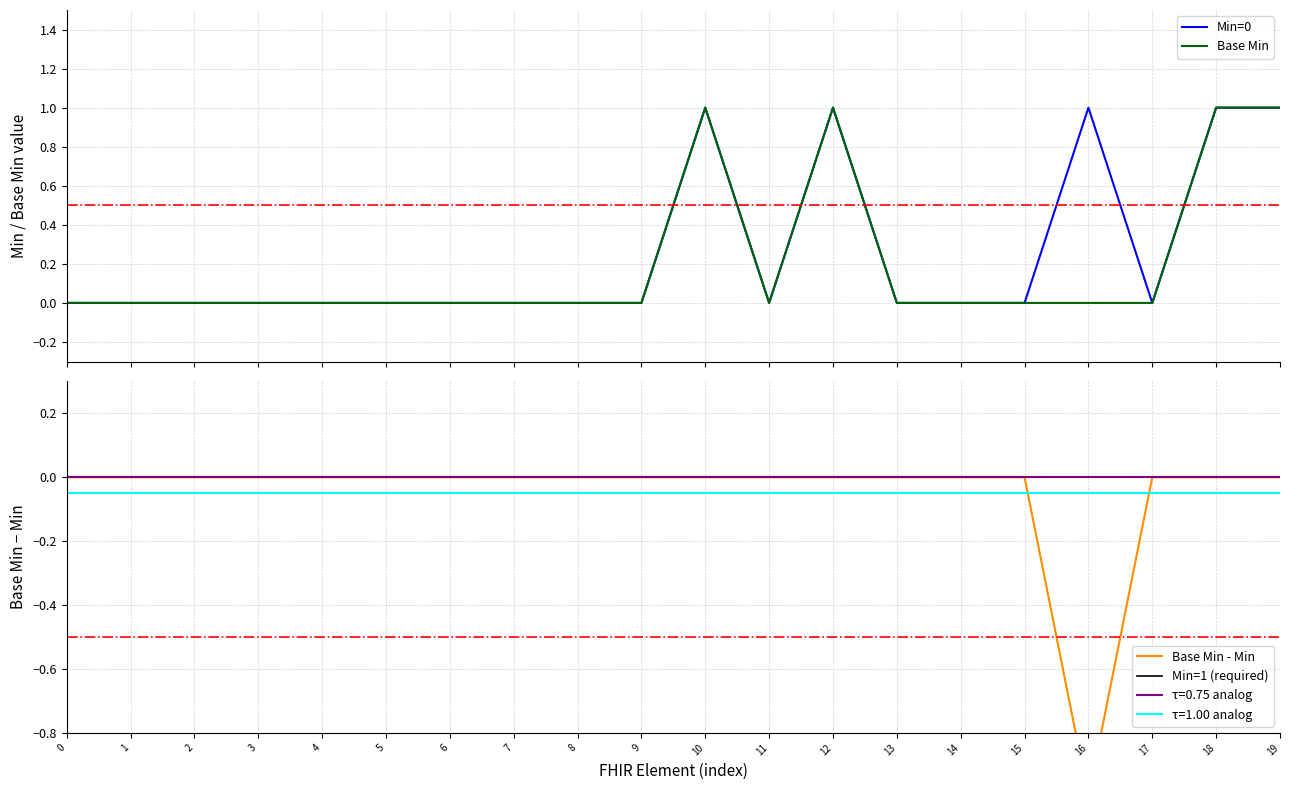

What are all the series names shown in the legend?

Min=0, Base Min, Base Min - Min, Min=1 (required)